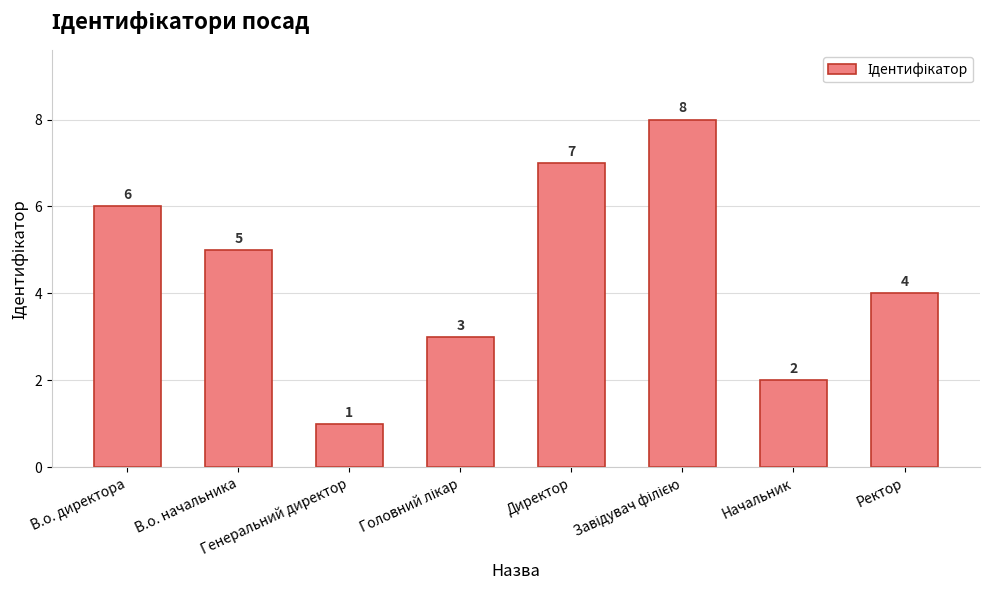

The chart shows a value of 4 at Ректор. True or false?

True